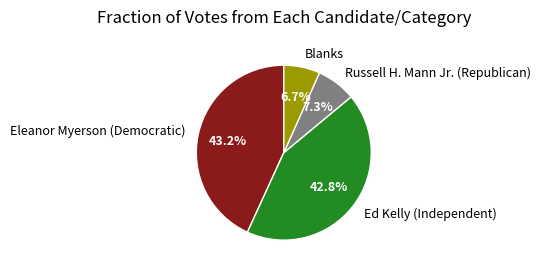

What percentage is the Blanks slice, to the nearest percent?

7%